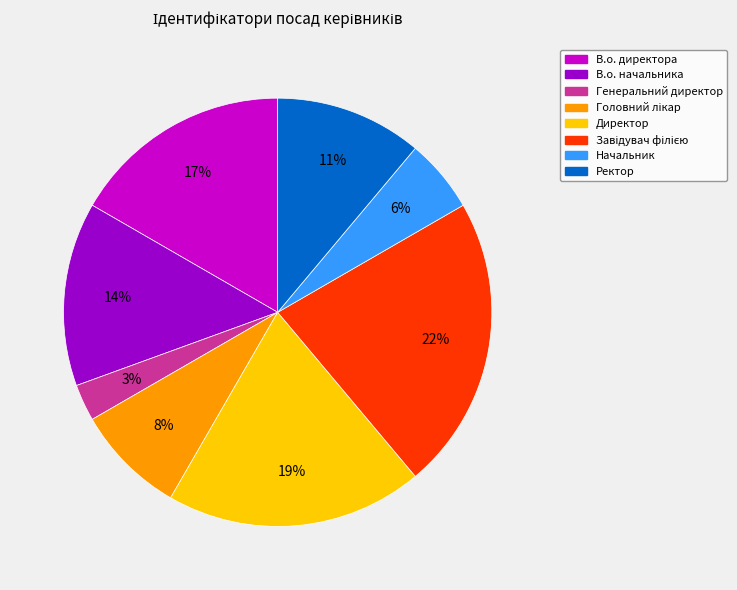

To the nearest percent, what is the combined percentage of Генеральний директор and Директор?

22%